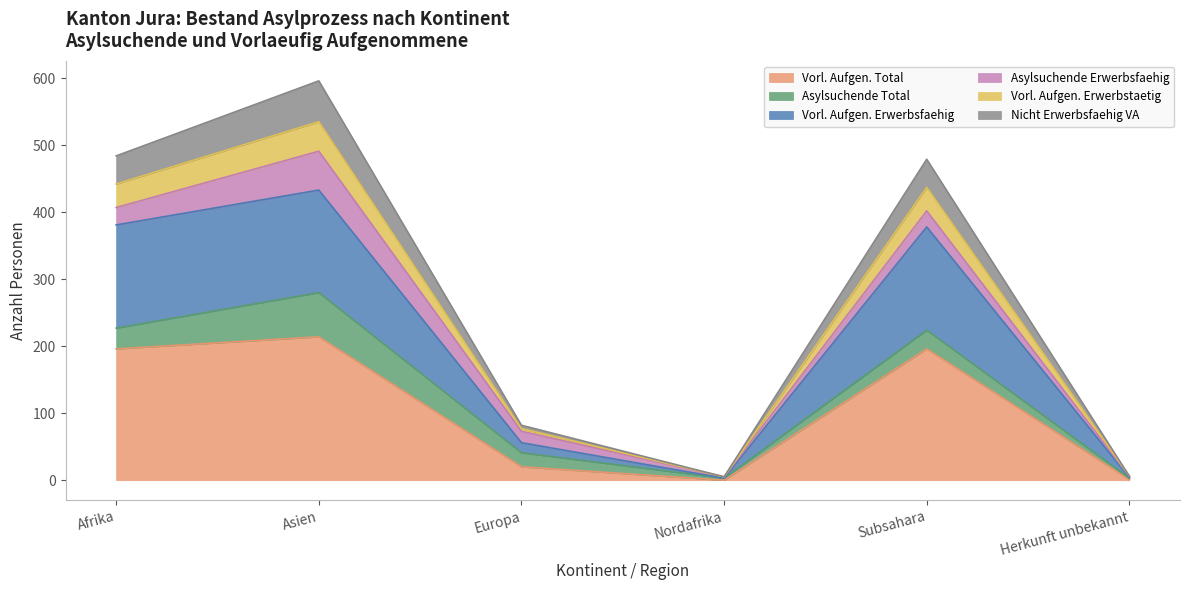

True or false: Vorl. Aufgen. Erwerbsfaehig has more than 2 points higher than both neighbors.

False